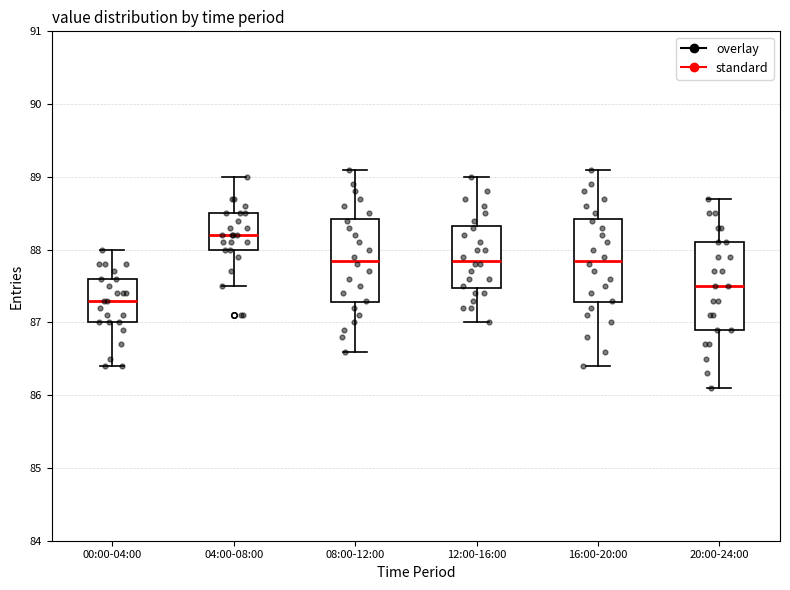

Reading left to right, transcribe this box plot: for each box, give where its median line is, the range the box spans, and where its two whiskers end, as read against the y-axis. The values are not printed on the chart, so give them approximately, as read against the axis.

00:00-04:00: median 87.3, box 87.0 to 87.6, whiskers 86.4 to 88.0
04:00-08:00: median 88.2, box 88.0 to 88.5, whiskers 87.5 to 89.0
08:00-12:00: median 87.9, box 87.3 to 88.4, whiskers 86.6 to 89.1
12:00-16:00: median 87.9, box 87.5 to 88.3, whiskers 87.0 to 89.0
16:00-20:00: median 87.9, box 87.3 to 88.4, whiskers 86.4 to 89.1
20:00-24:00: median 87.5, box 86.9 to 88.1, whiskers 86.1 to 88.7